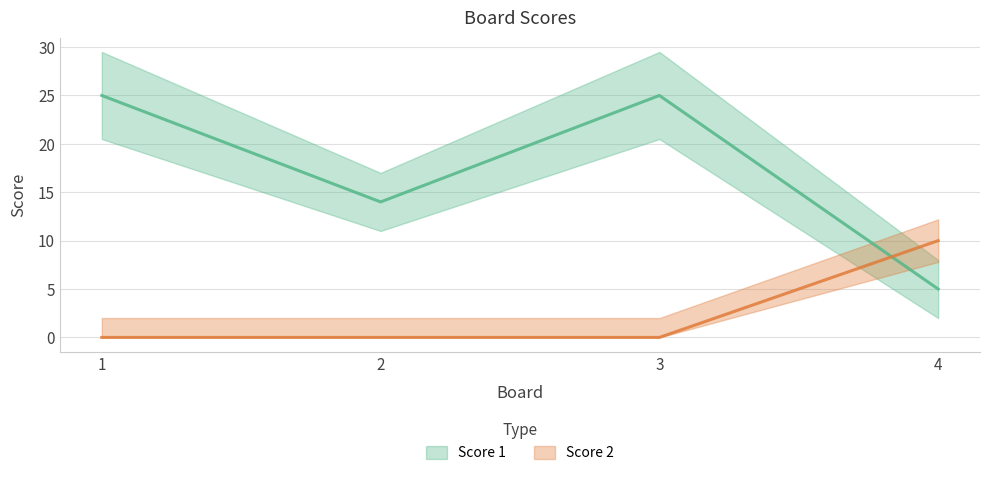

True or false: Score 1 and Score 2 cross at least once.

True